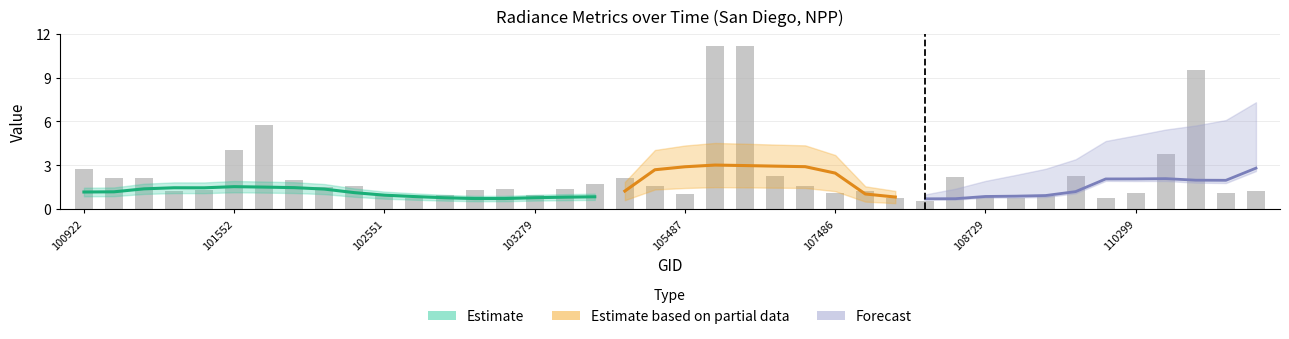

What is the sum of the values at 30 and 11?

1.7